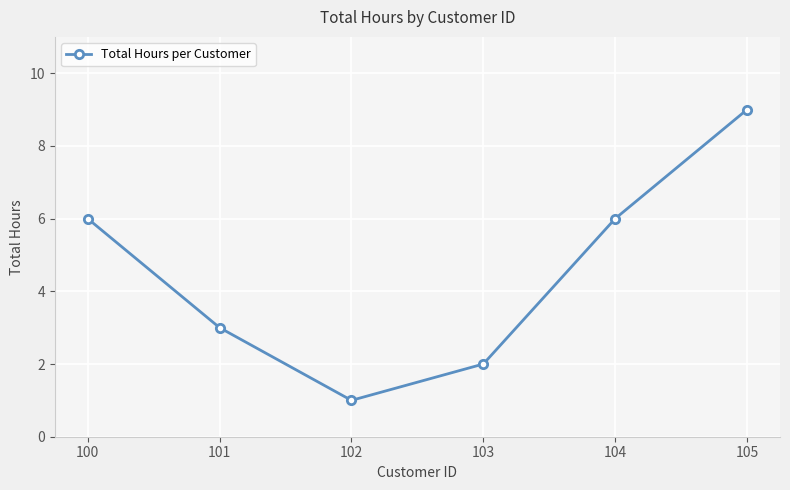

Is it true that the value at 103 is 2?

True